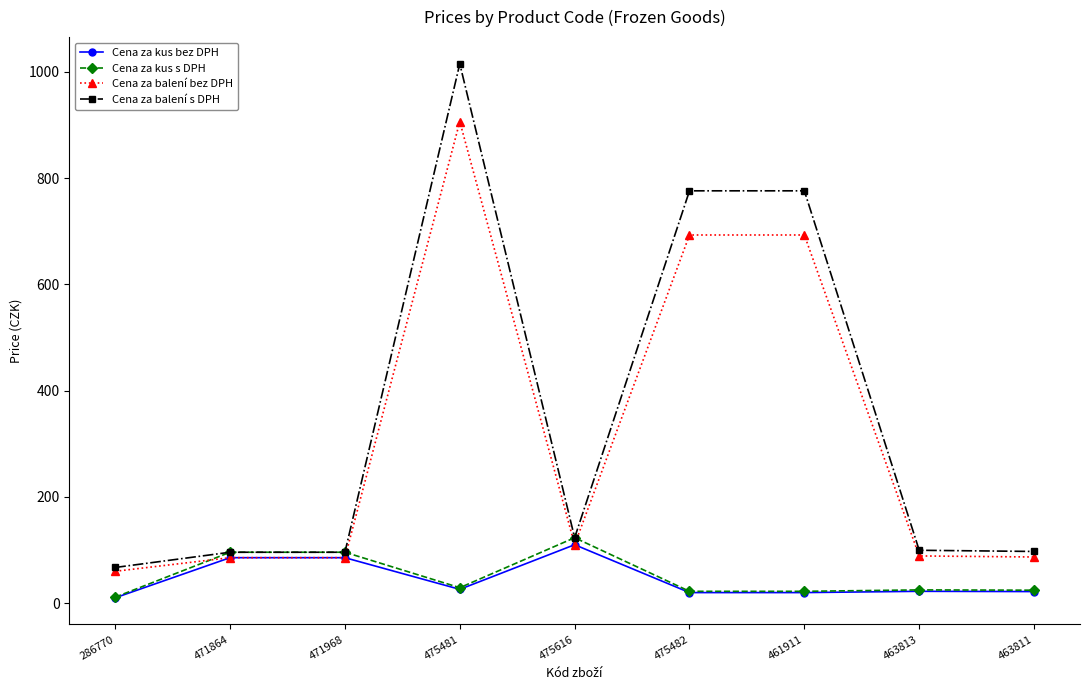

The value of Cena za balení s DPH at 461911 is 215.2. True or false?

False